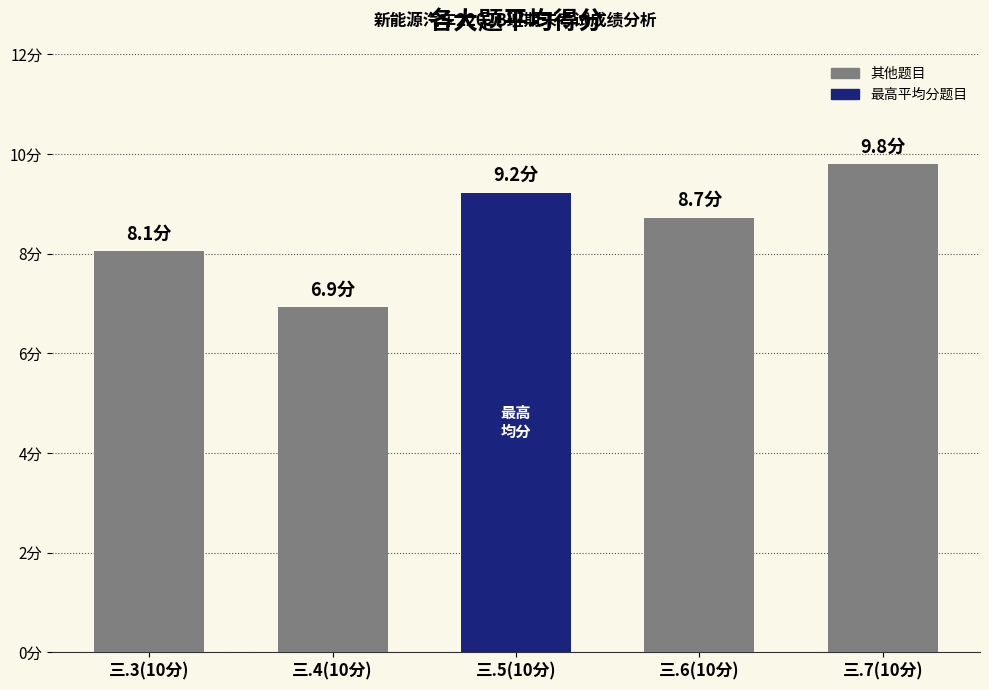

What is the sum of the values at 三.3(10分) and 三.6(10分)?

16.8